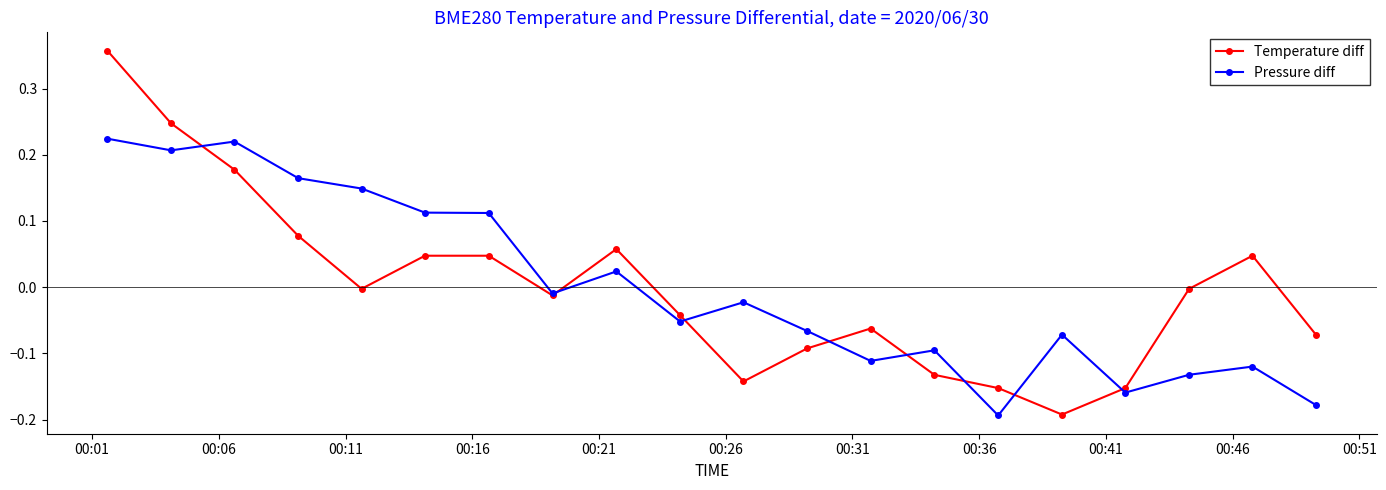

True or false: Temperature diff has more than 0 points higher than both neighbors.

True